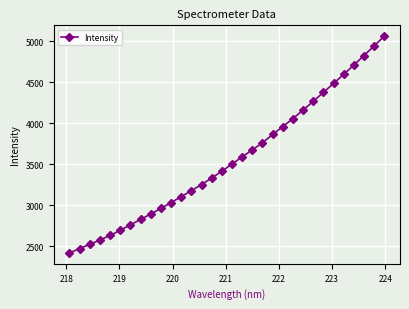

What is the difference between the second highest and minimum values?

2522.3